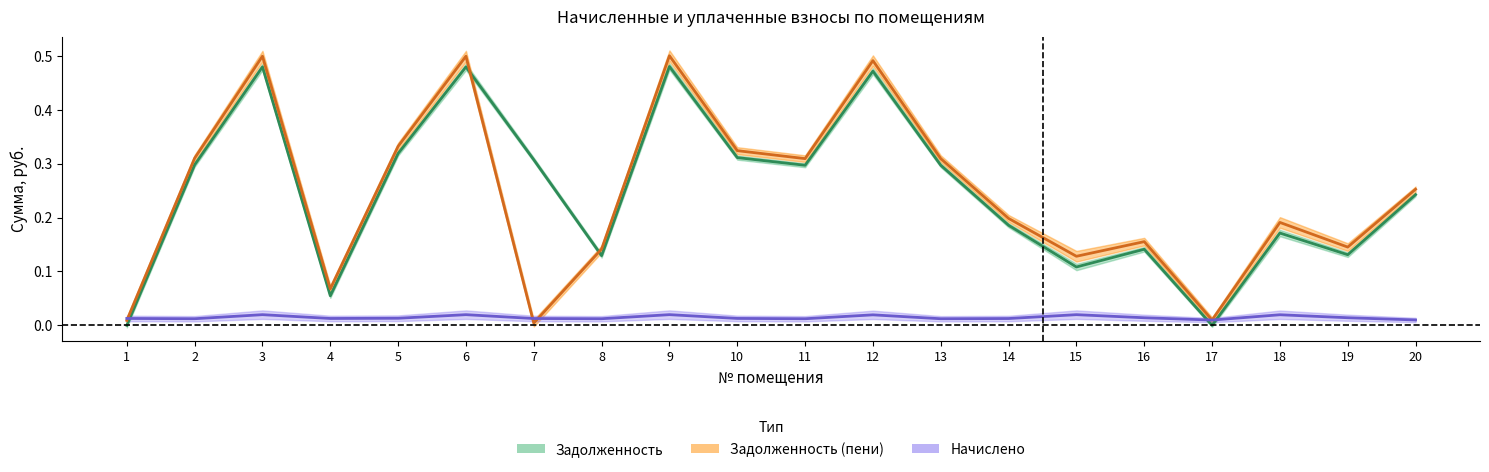

How many data points does each series have?

20